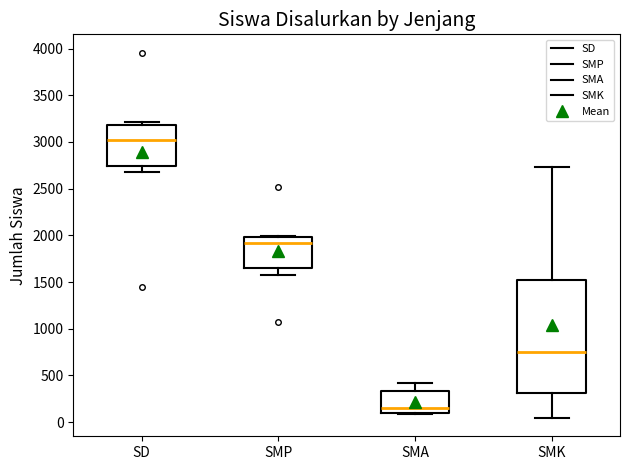

Reading left to right, transcribe this box plot: for each box, give where its median line is, the range the box spans, and where its two whiskers end, as read against the y-axis. The values are not printed on the chart, so give them approximately, as read against the axis.

SD: median 3000, box 2750 to 3200, whiskers 2700 to 3200 (just above the box's upper edge)
SMP: median 1900, box 1650 to 2000, whiskers 1600 to 2000
SMA: median 150, box 100 to 350, whiskers 100 to 400
SMK: median 750, box 300 to 1550, whiskers 50 to 2750